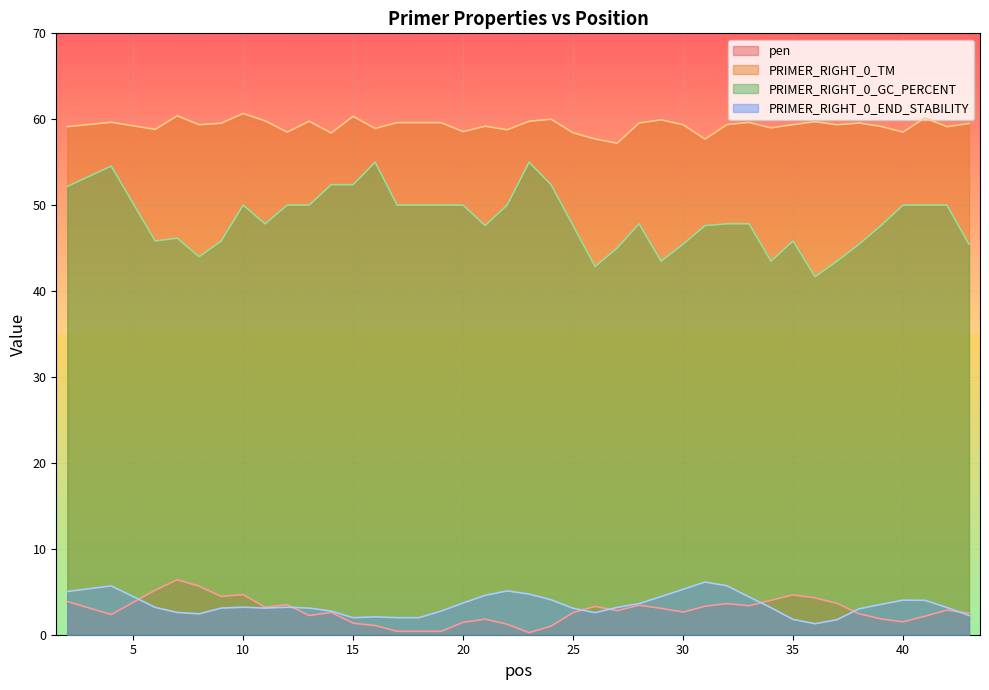

What is the maximum value for pen?

6.4